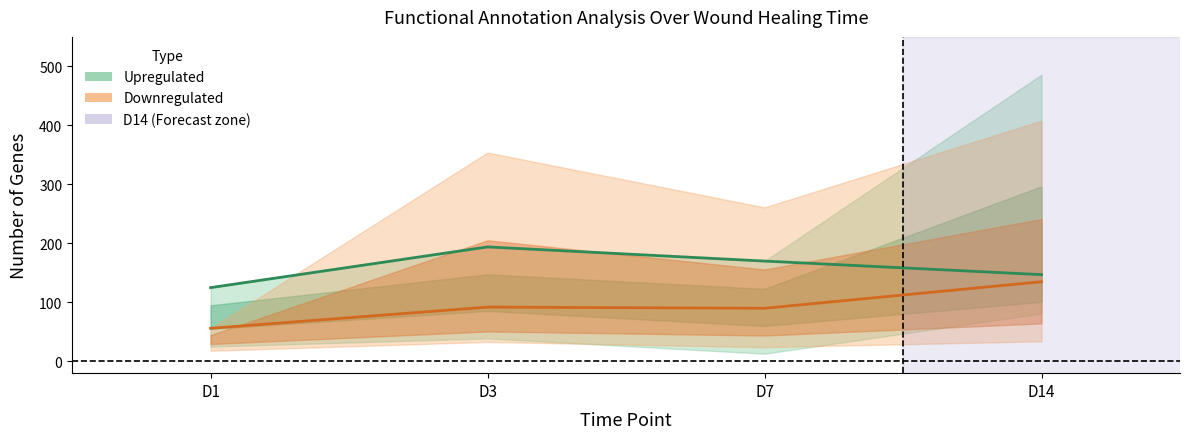

The value of Upregulated at D14 is 147. True or false?

True